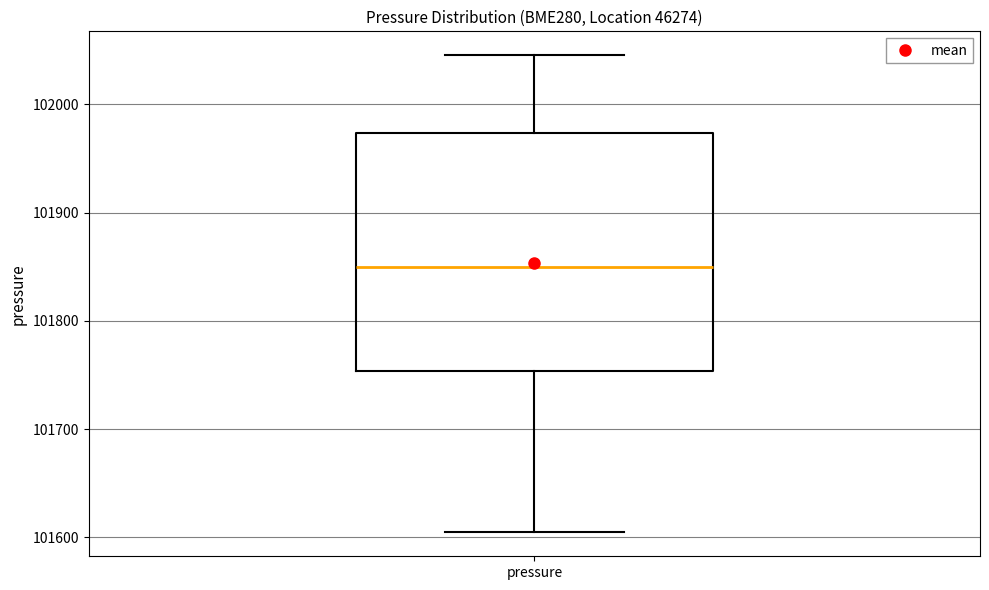

Read this box plot against the y-axis: the position of the median line, the range covered by the box, and the ends of both whiskers. The values are not printed on the chart, so give them approximately, as read against the axis.

median 101850, box 101750 to 101970, whiskers 101600 to 102050